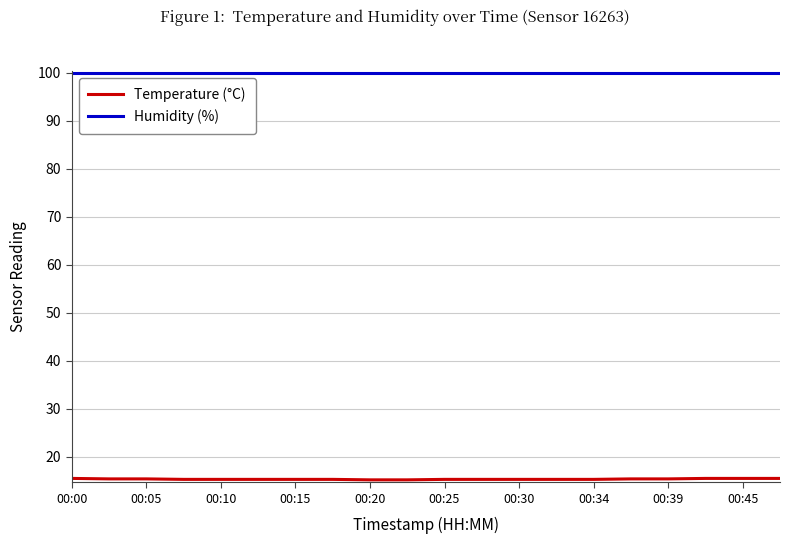

What is the maximum value shown in the chart?

99.9